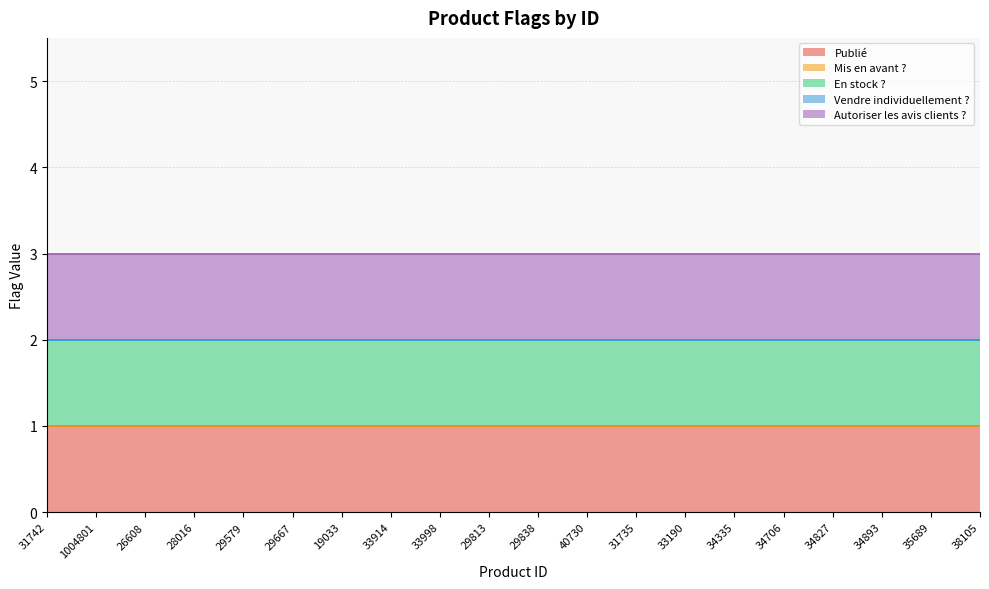

True or false: Vendre individuellement ? has more than 0 interior local peaks.

False